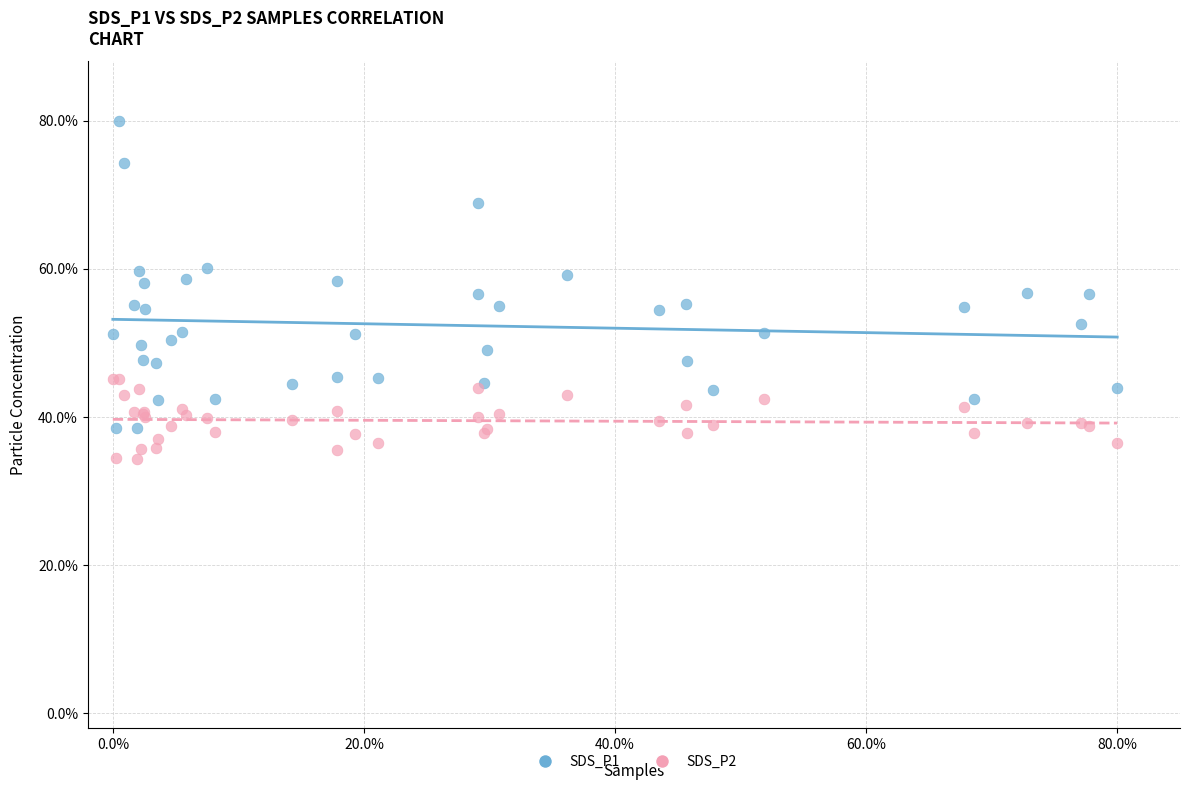

Which series has the largest Y range (max minus min)?

SDS_P1